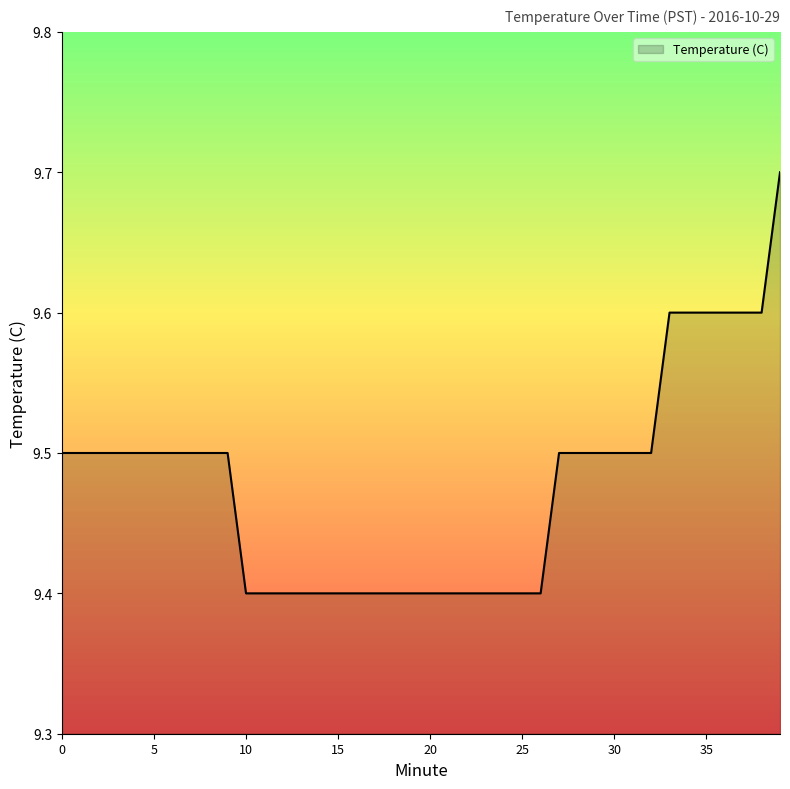

Does the chart have visible grid lines?

No